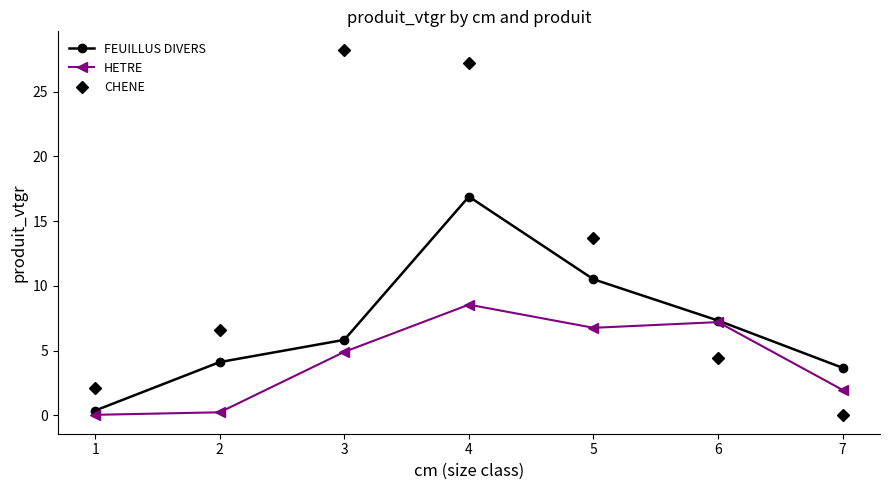

What is the value of the CHENE point at the 4th from the left?

27.2